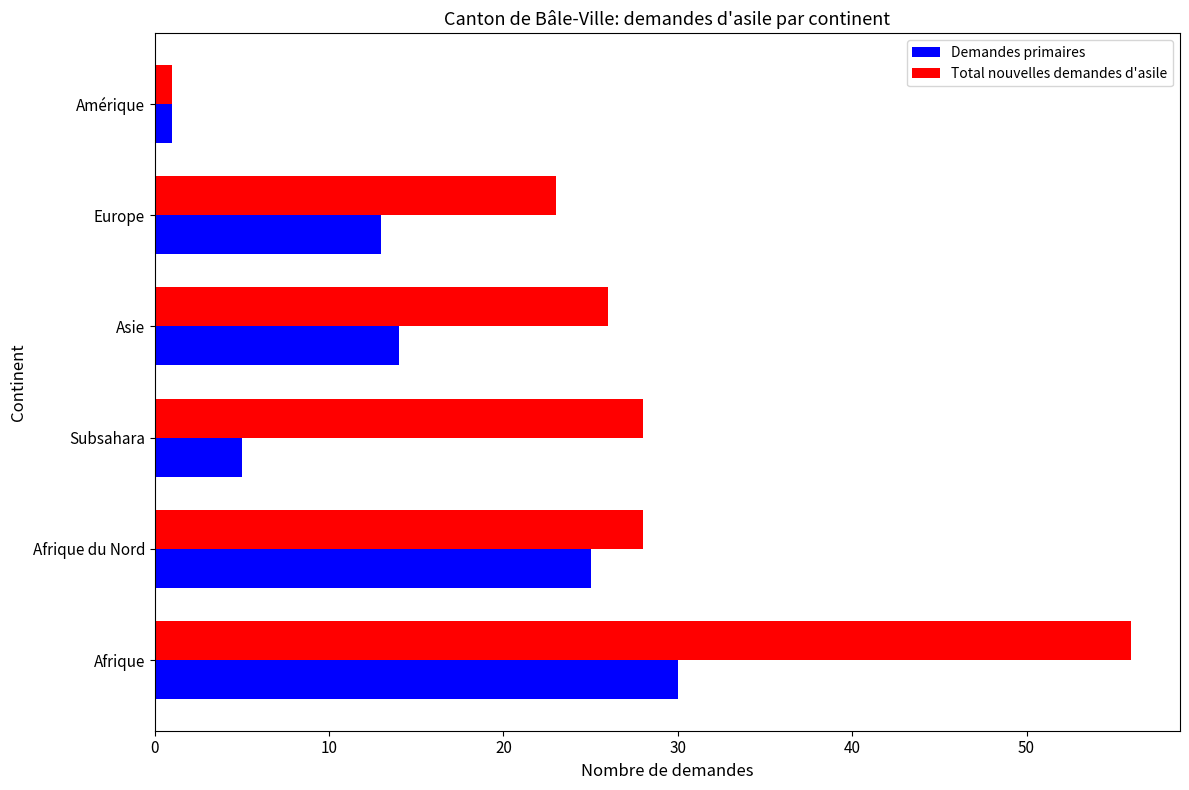

Where is Demandes primaires nearest to the value 15?

Asie